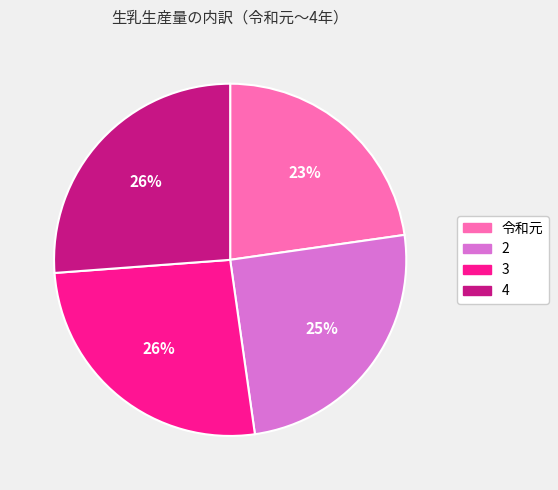

Is the sum of 3 and 2 greater than half?

Yes